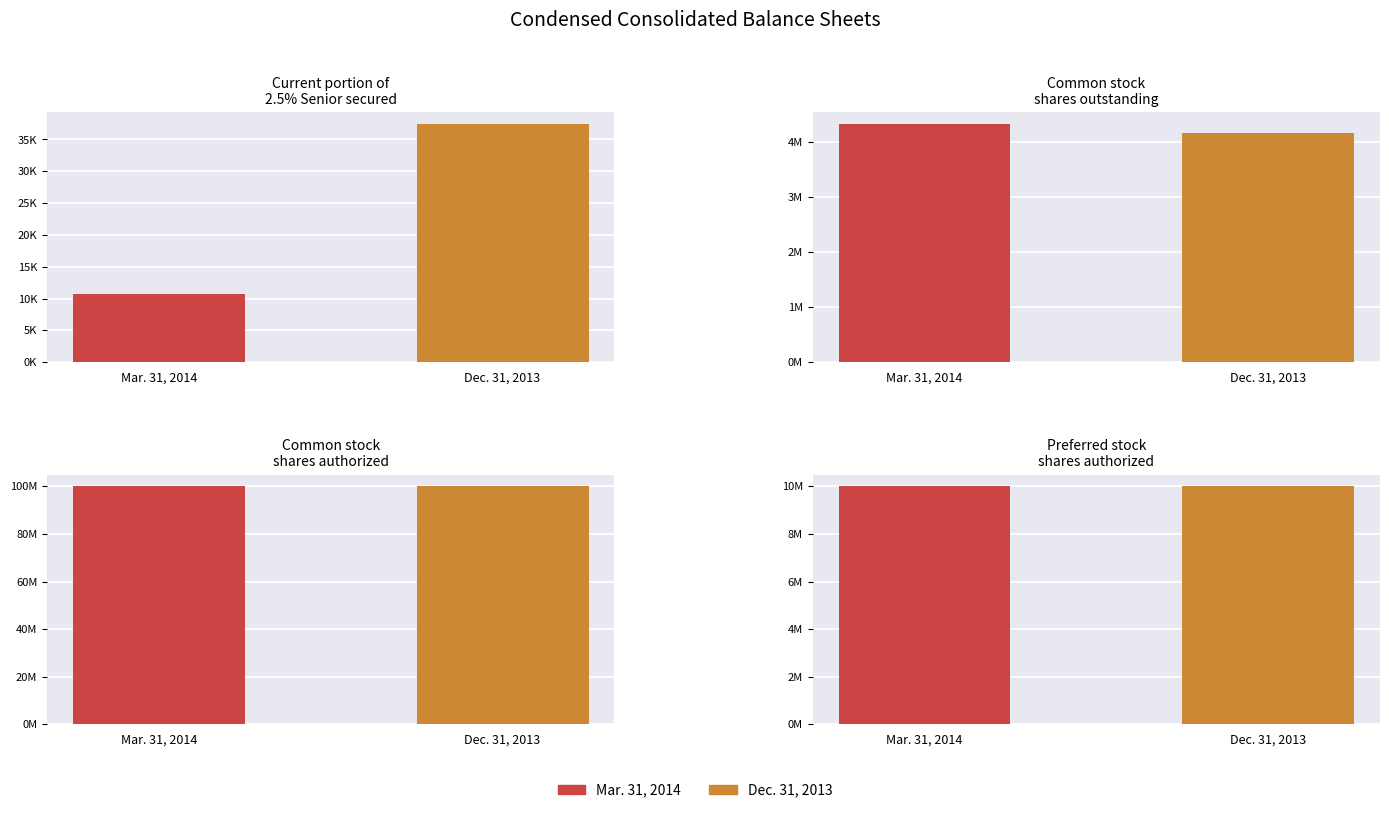

Is the value of Dec. 31, 2013 at Common stock
shares authorized greater than the value of Mar. 31, 2014 at Current portion of
2.5% Senior secured?

Yes